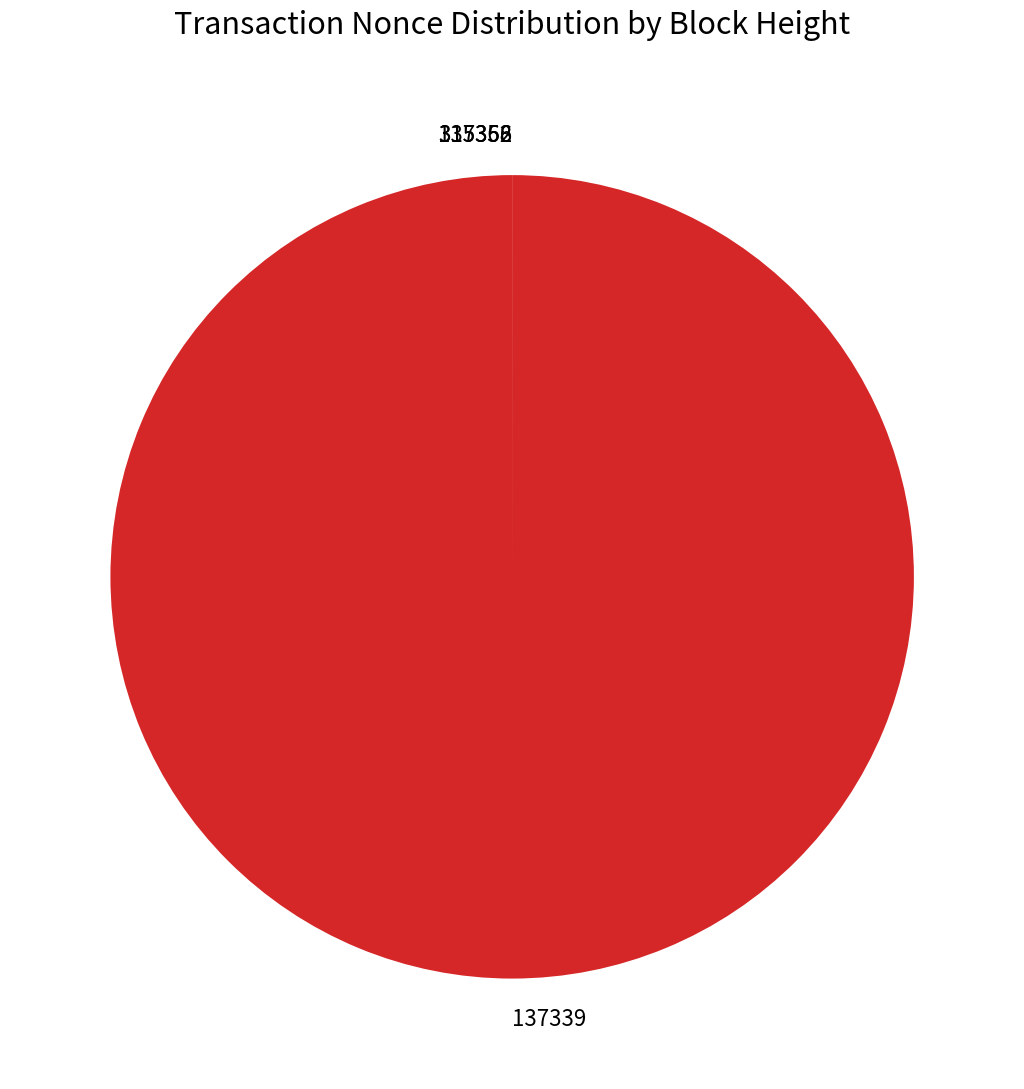

Which category has the biggest portion of the pie?

137339